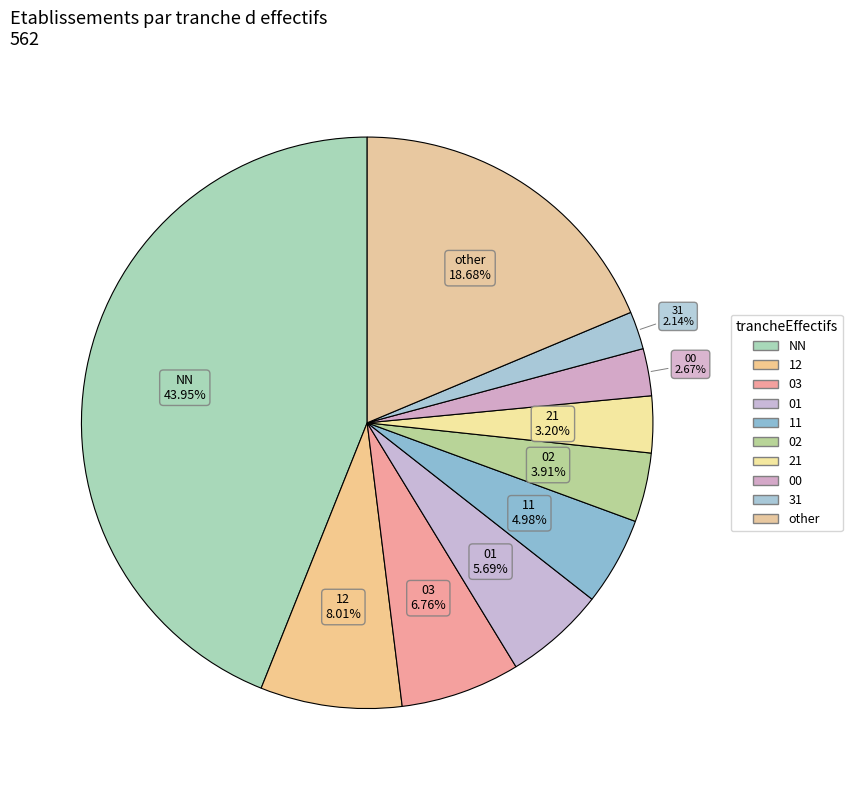

How many segments does this pie chart have?

10